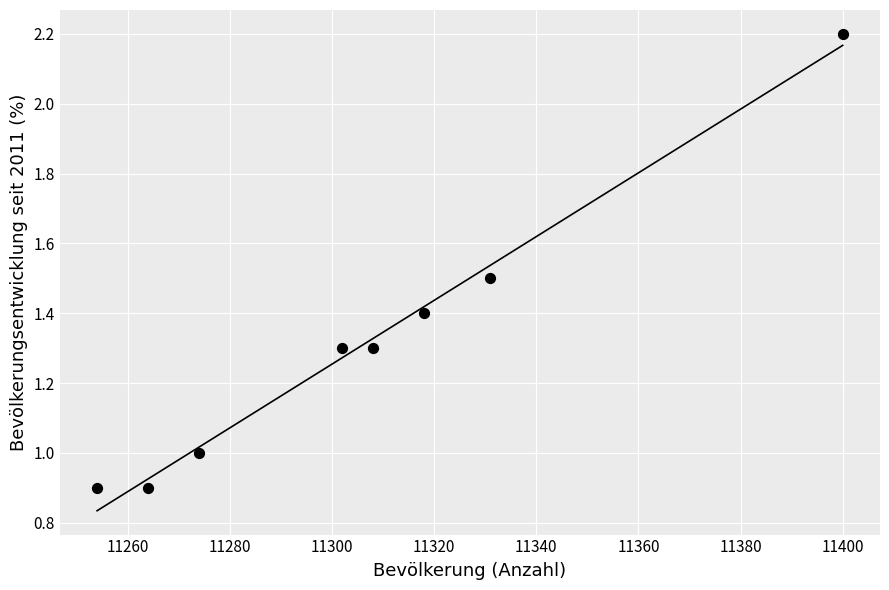

What is the average X value?

11306.4